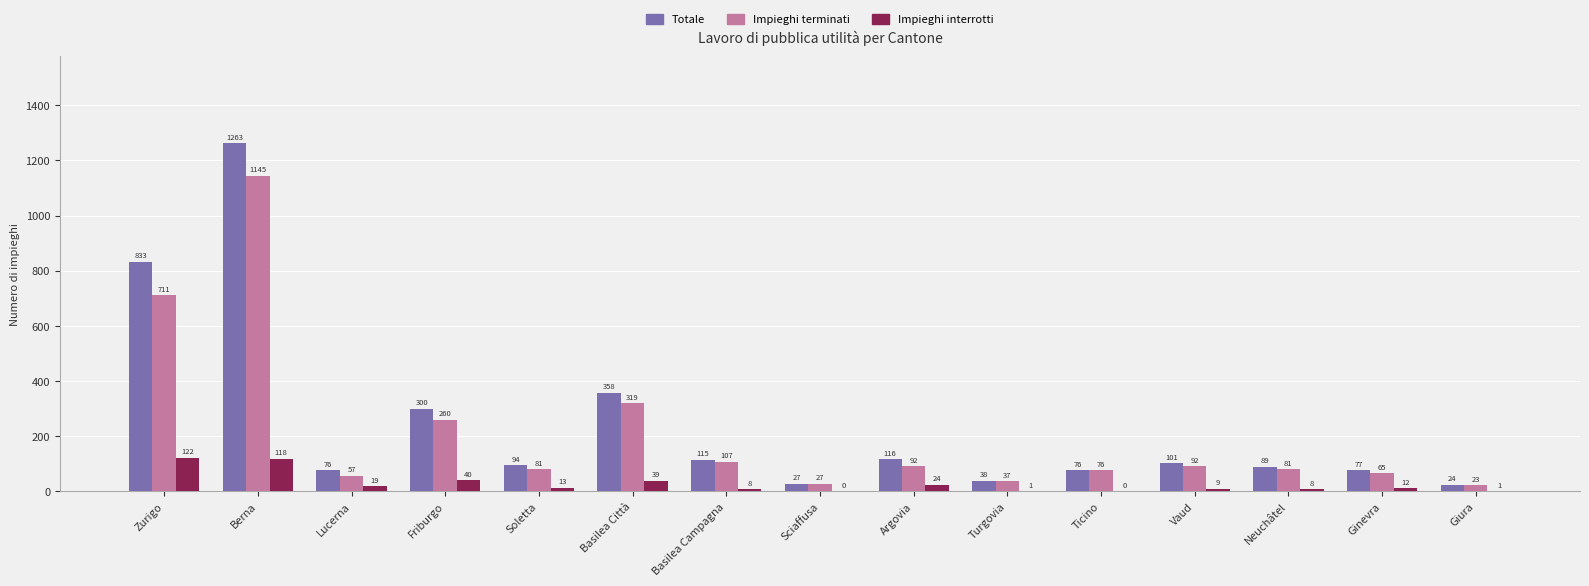

How many values in Impieghi interrotti are above zero?

13